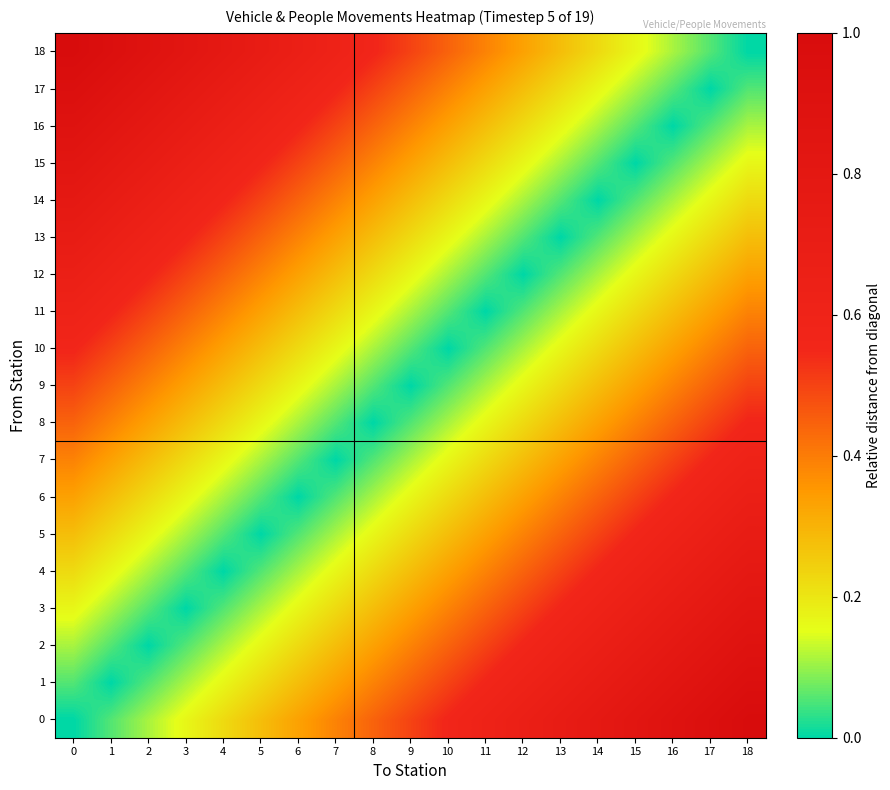

Rank the series by their maximum value, from highest to lowest.

0, 18, 1, 17, 2, 16, 3, 15, 4, 14, 5, 13, 6, 12, 7, 11, 8, 10, 9